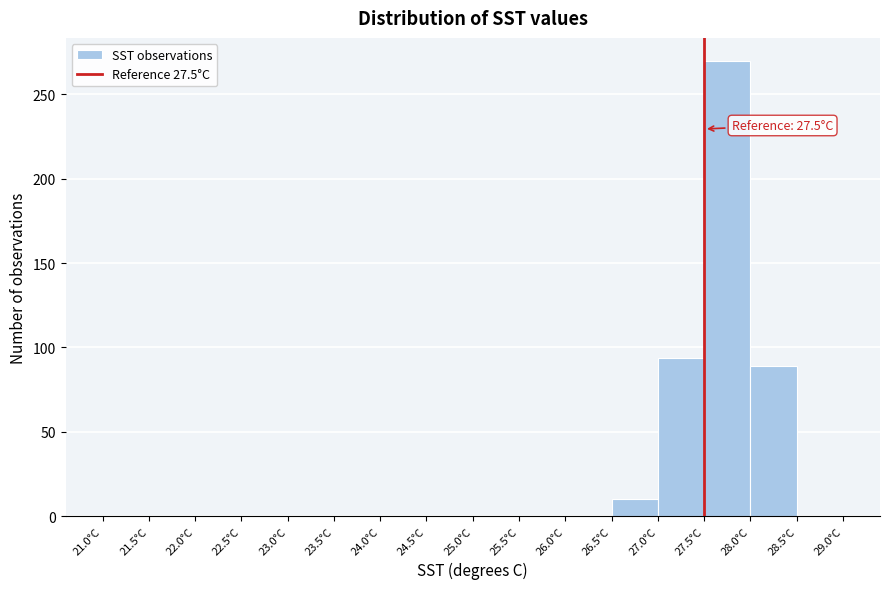

Which range on the x-axis has the tallest bar?

27.5 to 28.0